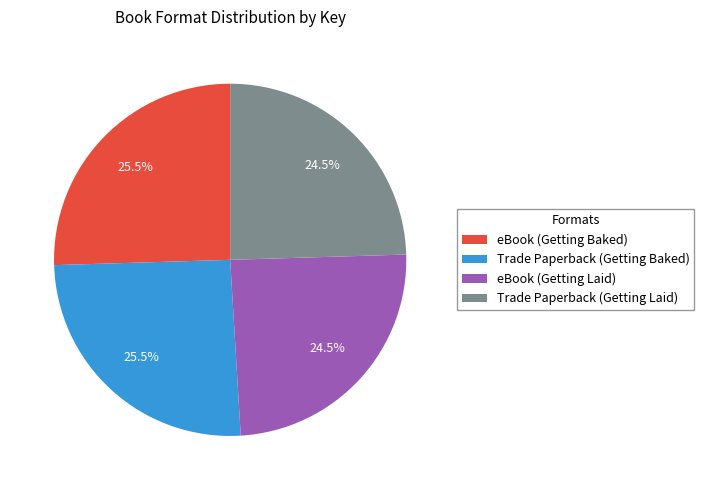

Which has a higher value, Trade Paperback (Getting Laid) or Trade Paperback (Getting Baked)?

Trade Paperback (Getting Baked)